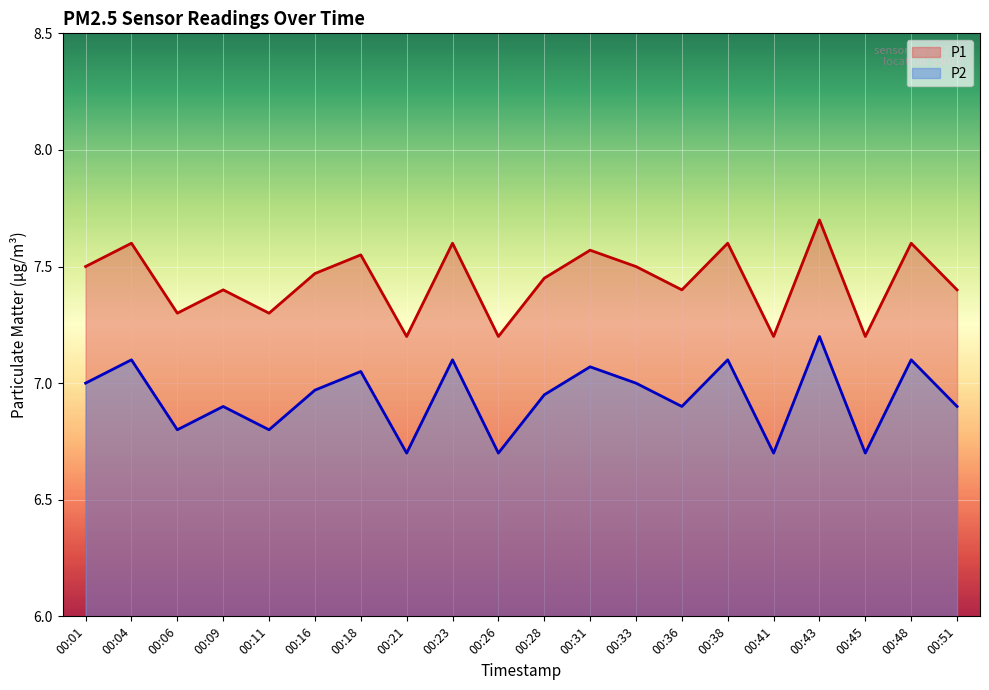

True or false: P2 has a value of 4.1 at 00:43.

False